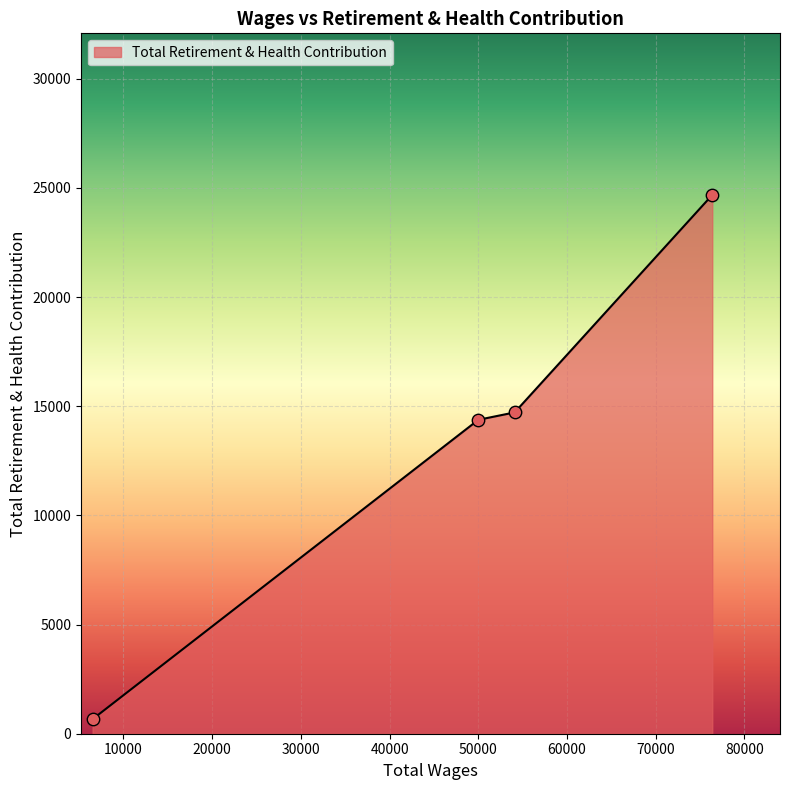

What is the average value?

13608